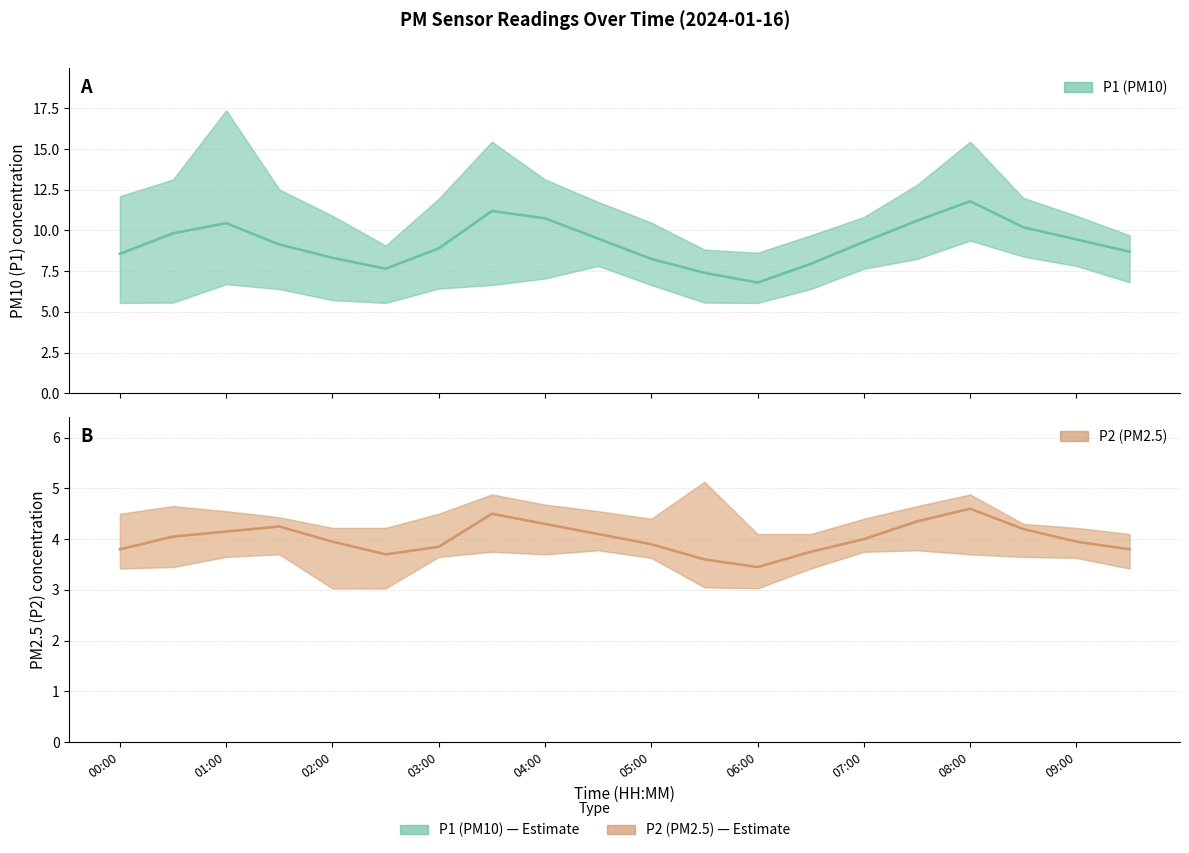

What is the spread (max minus min) of values at 15?

6.2